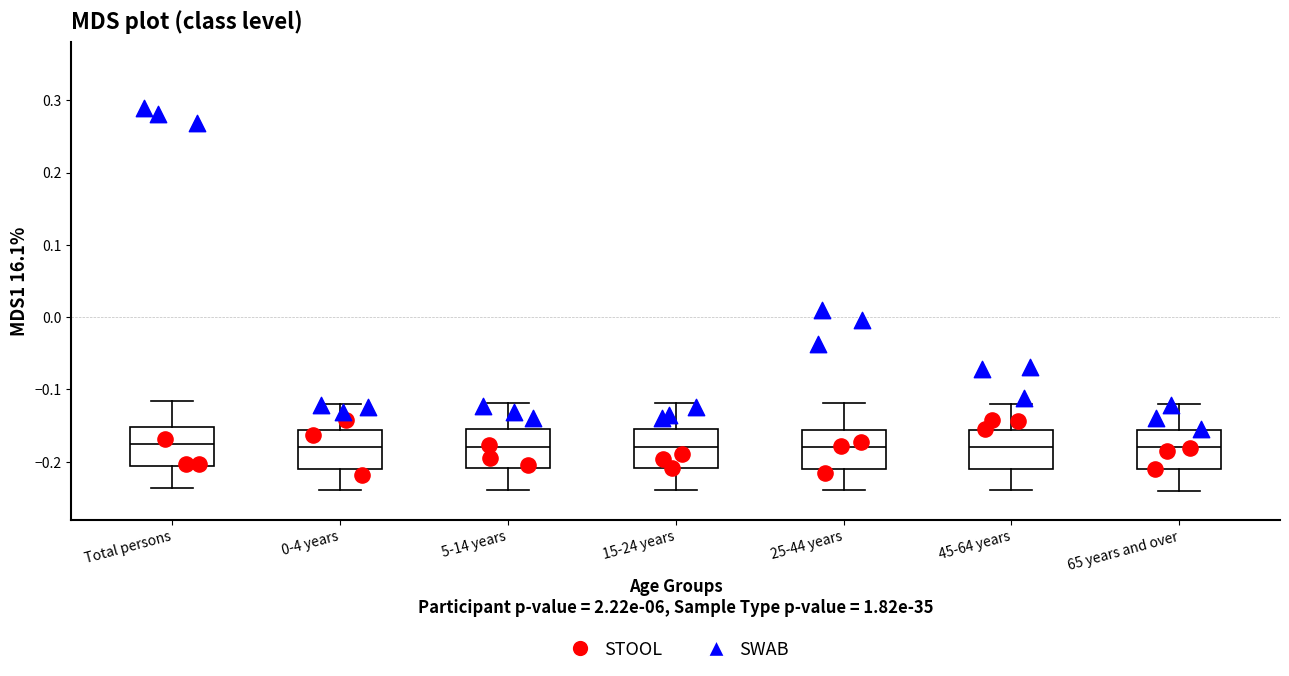

Reading left to right, read every box against the y-axis: the position of its median line, the range the box covers, and the ends of its whiskers. The values are not printed on the chart, so give them approximately, as read against the axis.

Total persons: median -0.18, box -0.21 to -0.15, whiskers -0.24 to -0.12
0-4 years: median -0.18, box -0.21 to -0.16, whiskers -0.24 to -0.12
5-14 years: median -0.18, box -0.21 to -0.16, whiskers -0.24 to -0.12
15-24 years: median -0.18, box -0.21 to -0.16, whiskers -0.24 to -0.12
25-44 years: median -0.18, box -0.21 to -0.16, whiskers -0.24 to -0.12
45-64 years: median -0.18, box -0.21 to -0.16, whiskers -0.24 to -0.12
65 years and over: median -0.18, box -0.21 to -0.16, whiskers -0.24 to -0.12